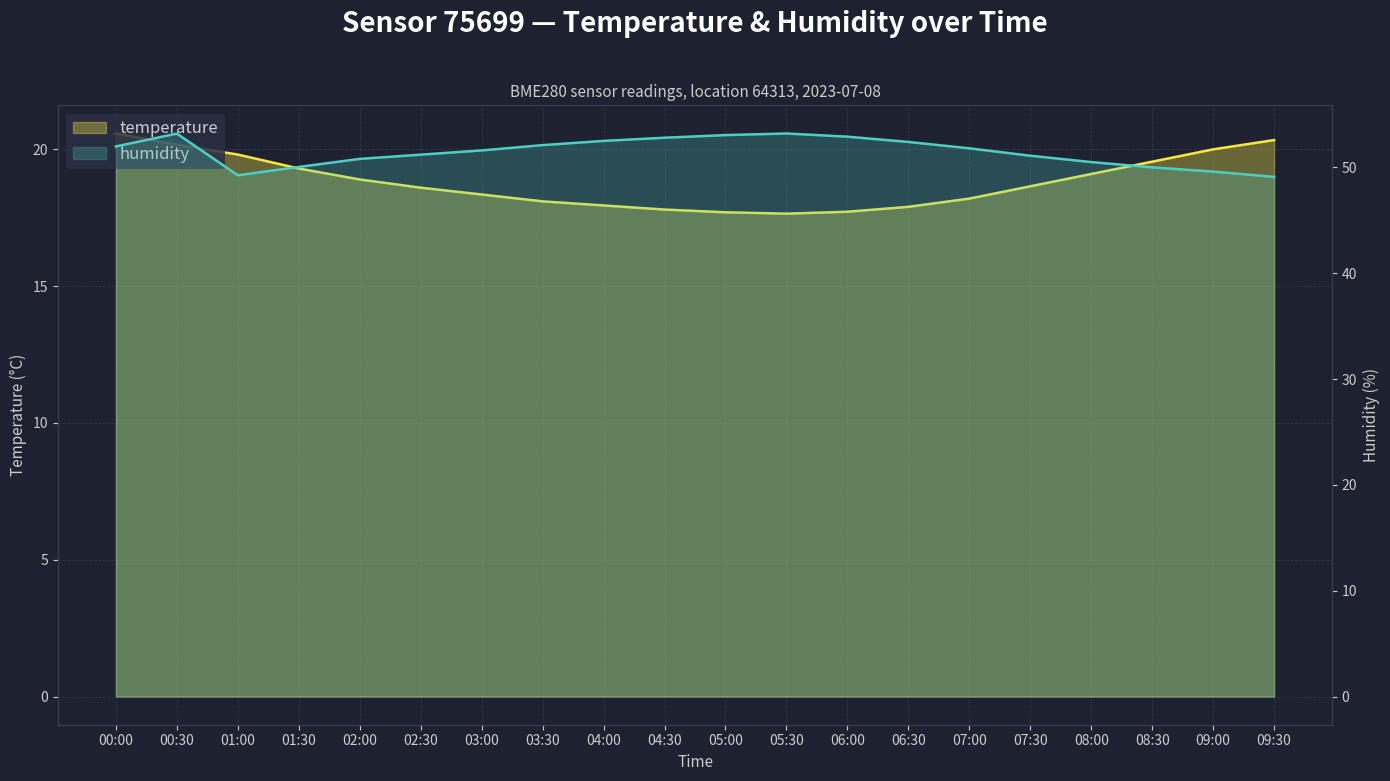

What is the sum of the humidity values at 01:00 and 02:30?

100.5